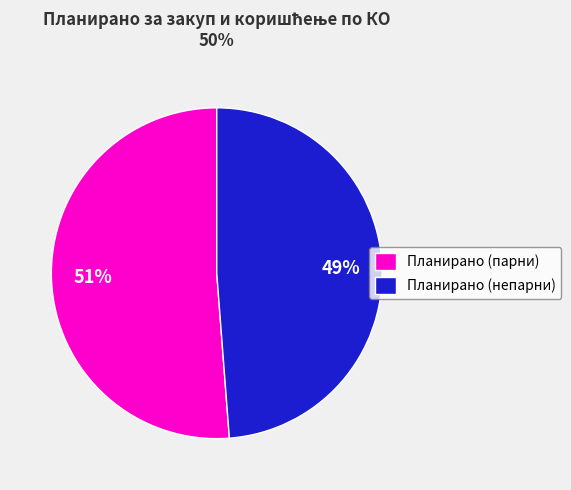

How many segments does this pie chart have?

2